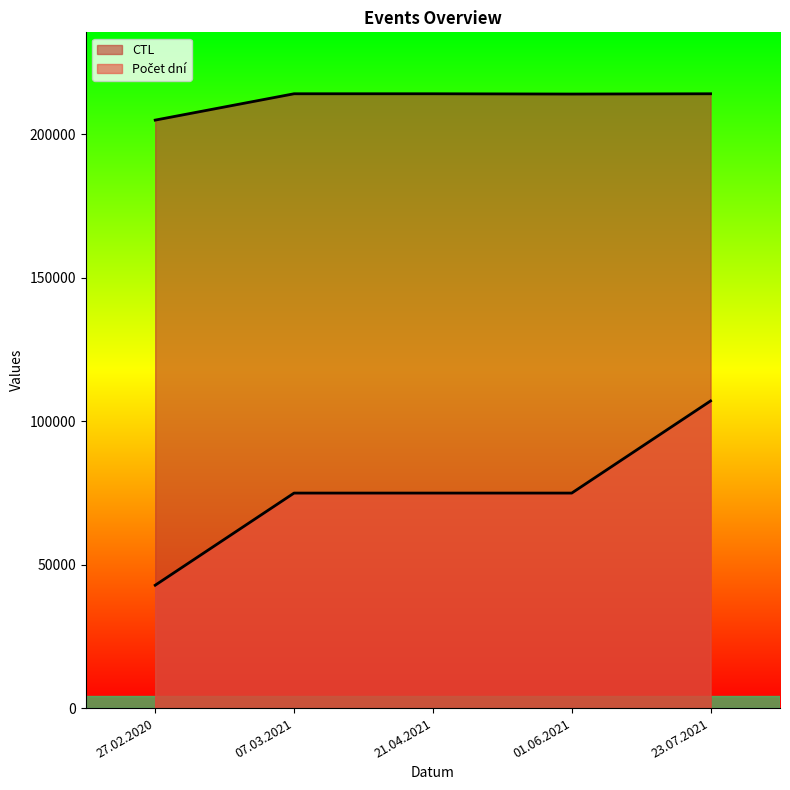

Where is the first local maximum?

07.03.2021